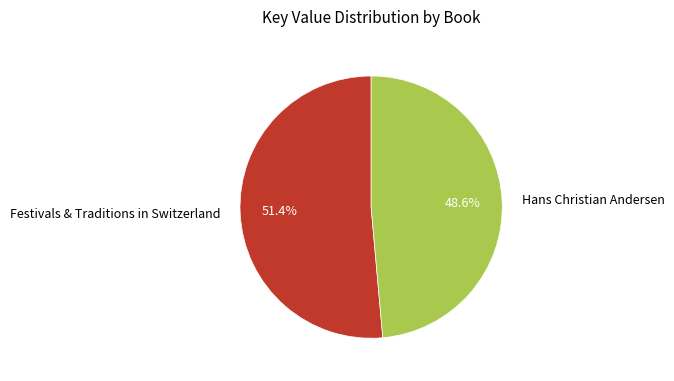

True or false: Festivals & Traditions in Switzerland accounts for 51% of the total.

True